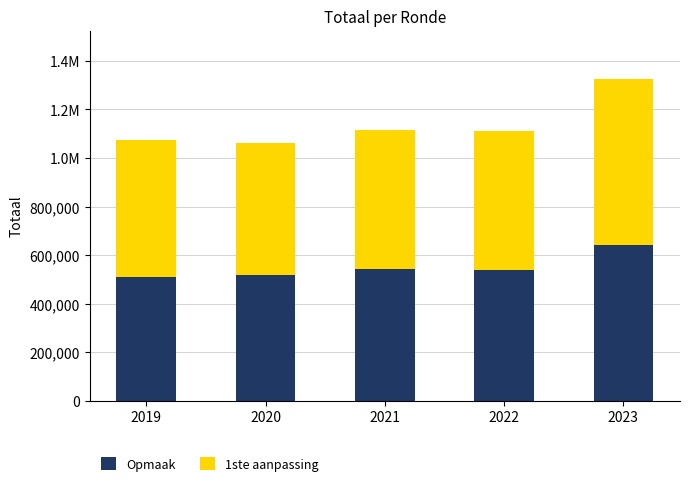

Does the chart contain stacked bars?

Yes